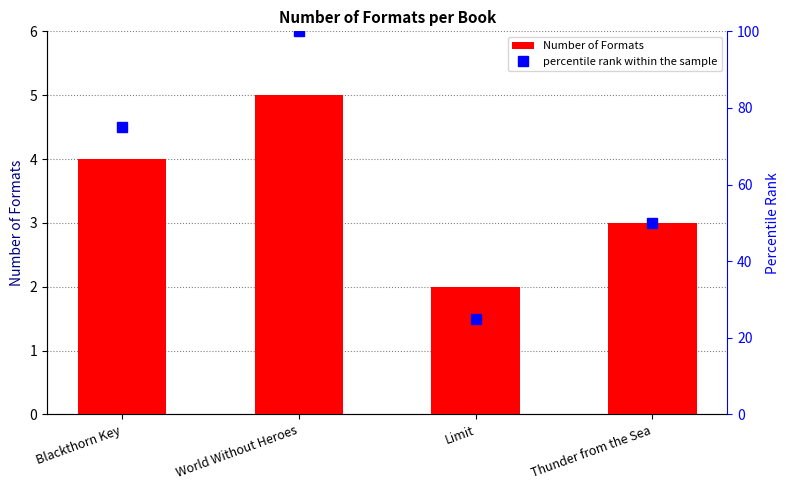

At World Without Heroes, list the series in order from largest to smallest.

percentile rank within the sample, Number of Formats